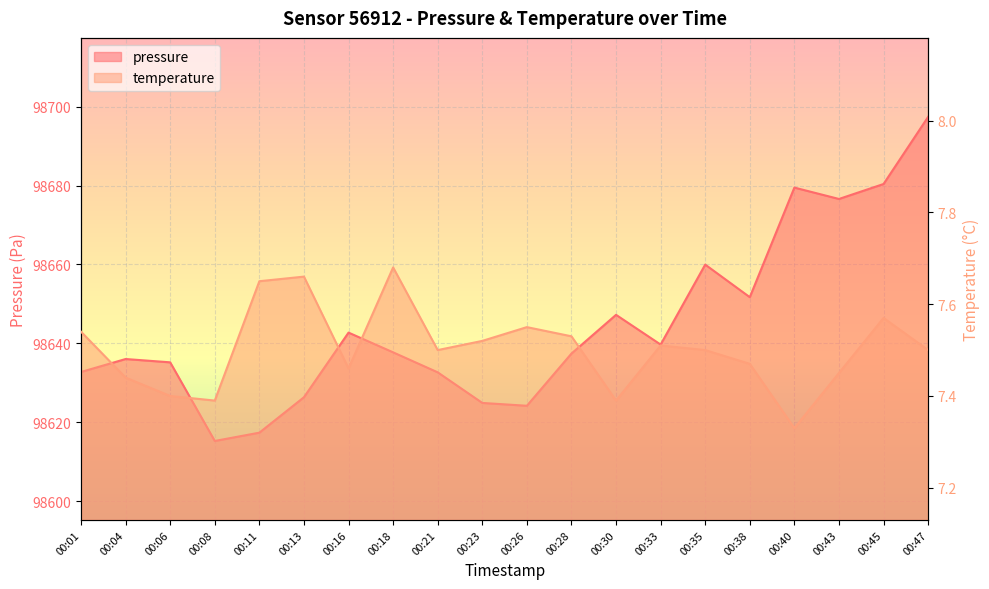

What is the maximum value shown in the chart?

98697.4